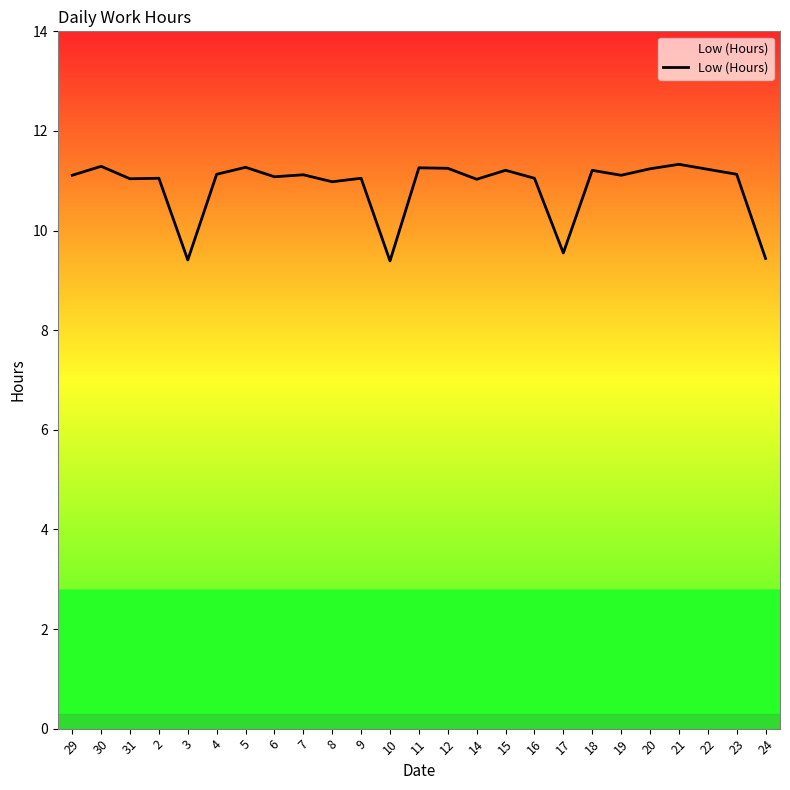

Which has a higher value, 24 or 16?

16